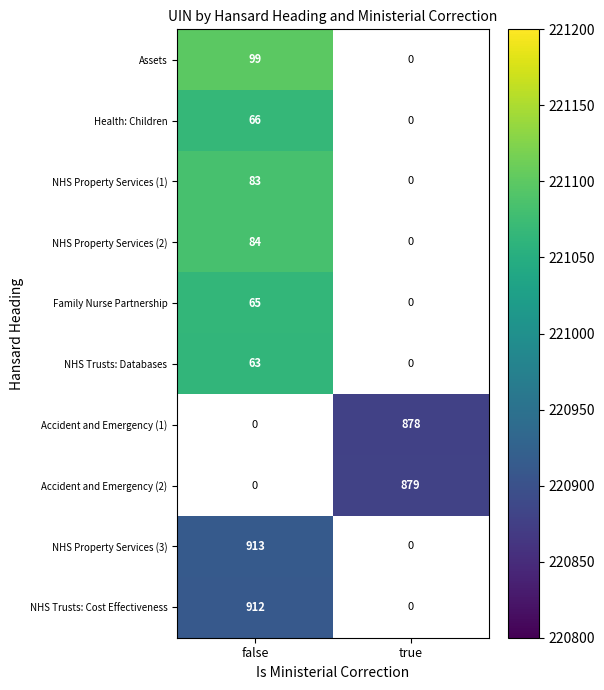

The Accident and Emergency (2) series shows 1441 at true. True or false?

False